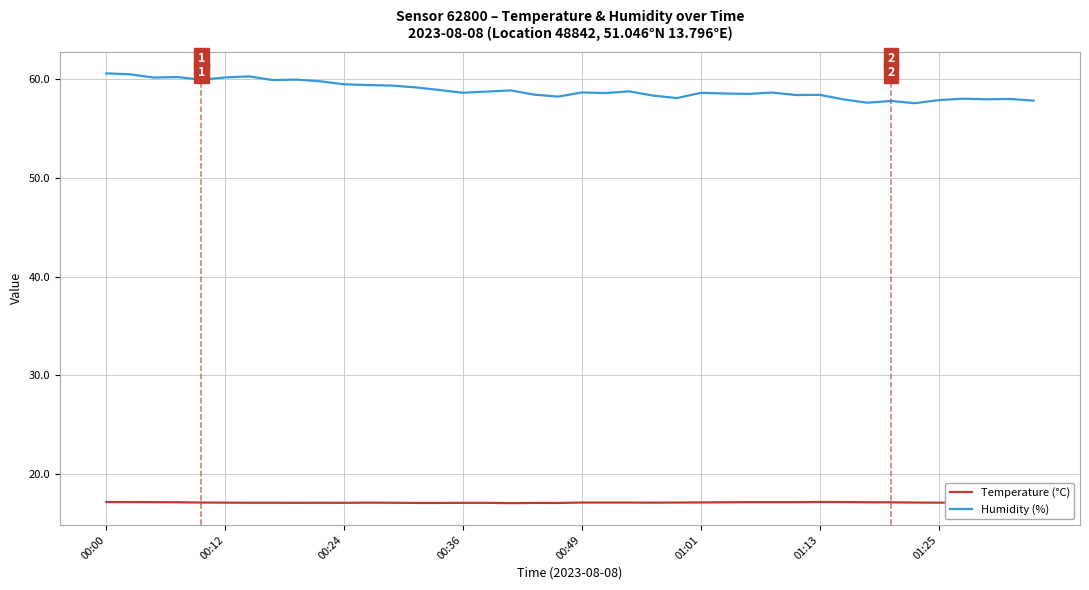

The Humidity (%) series shows 59.5 at 00:24. True or false?

True